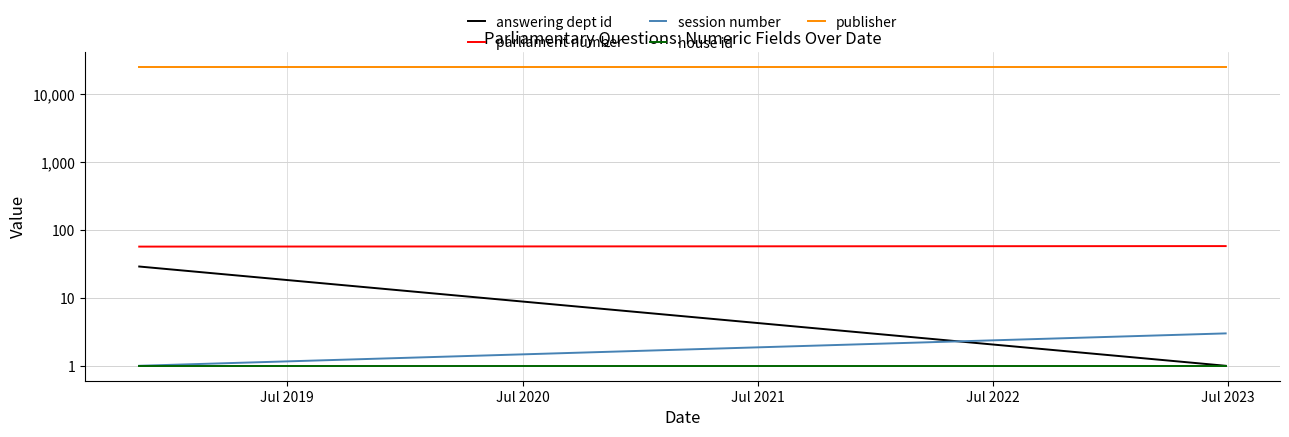

Rank the series at Jul 2020 from highest to lowest value.

publisher, parliament number, answering dept id, session number, house id